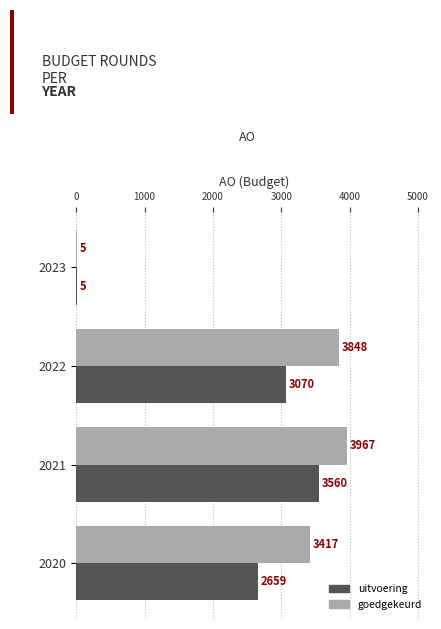

Which series changed the most between 2020 and 2021?

uitvoering